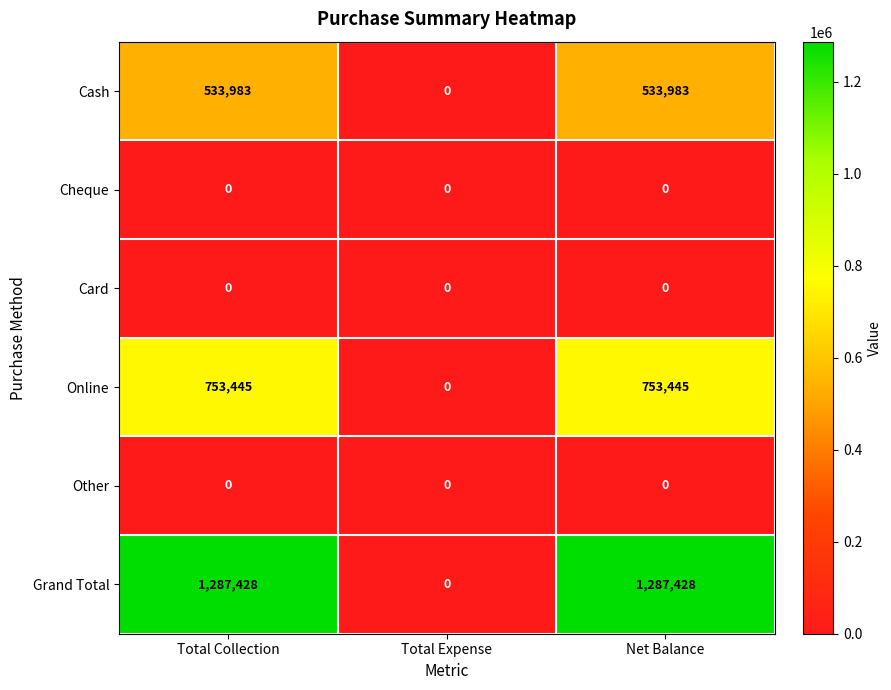

Is the value of Cheque at Net Balance greater than the value of Cash at Net Balance?

No